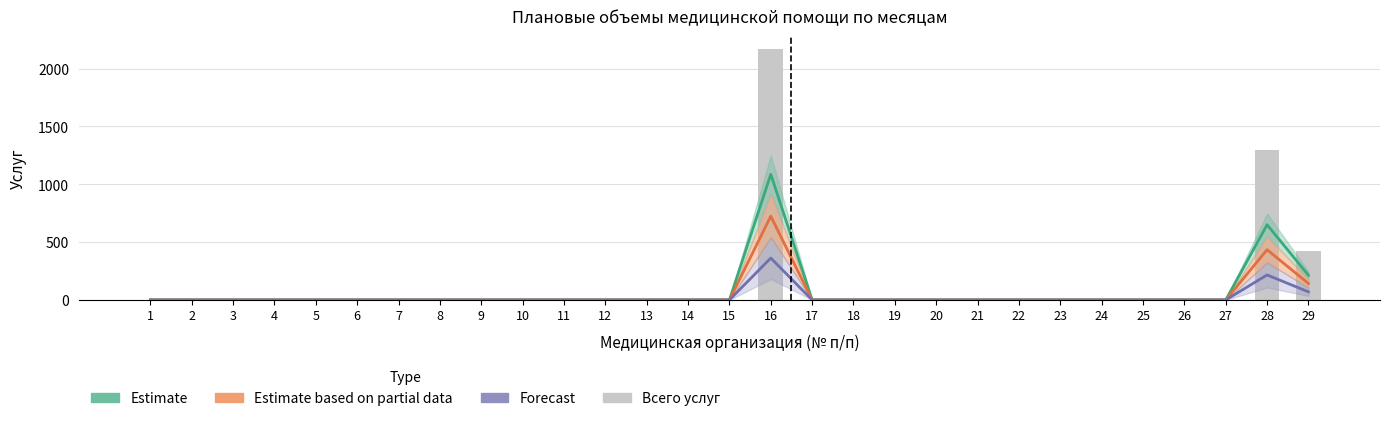

List the labels in order of value, largest first.

16, 28, 29, 1, 2, 3, 4, 5, 6, 7, 8, 9, 10, 11, 12, 13, 14, 15, 17, 18, 19, 20, 21, 22, 23, 24, 25, 26, 27